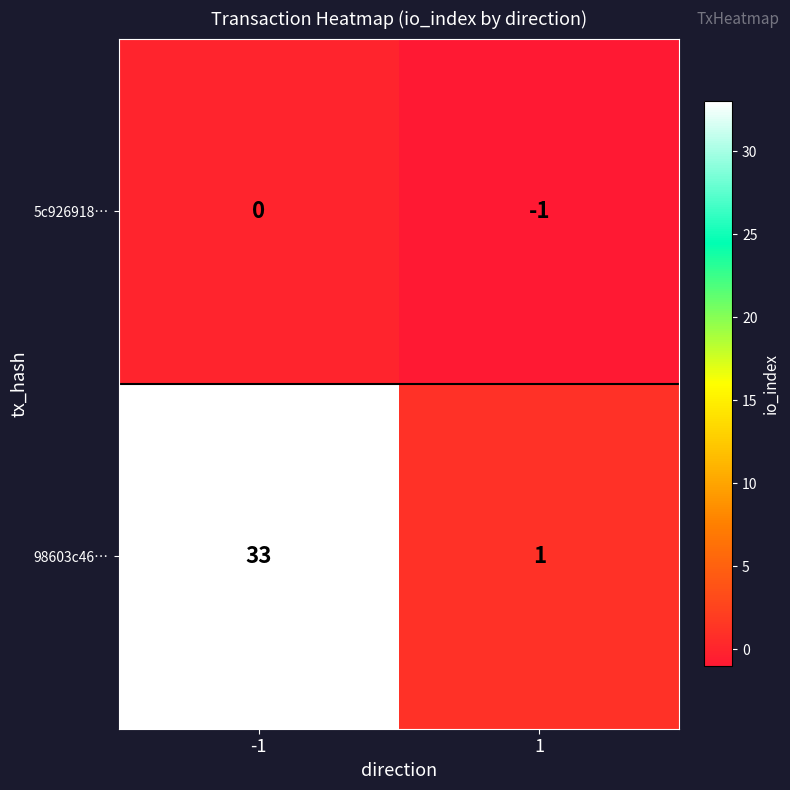

Which category has the highest value across all series?

-1